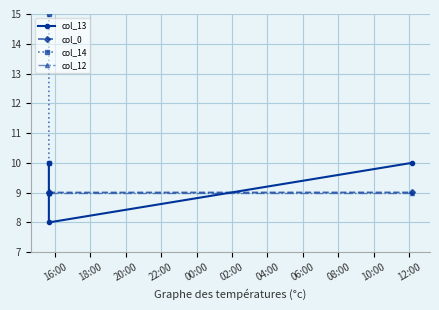

What is the minimum value for col_0?

9.0